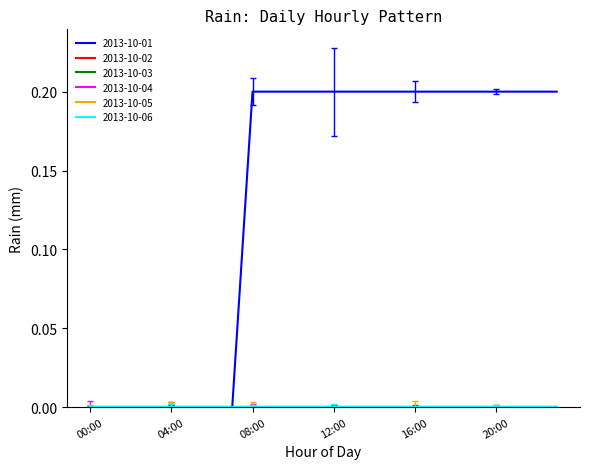

How many lines are shown in the chart?

6